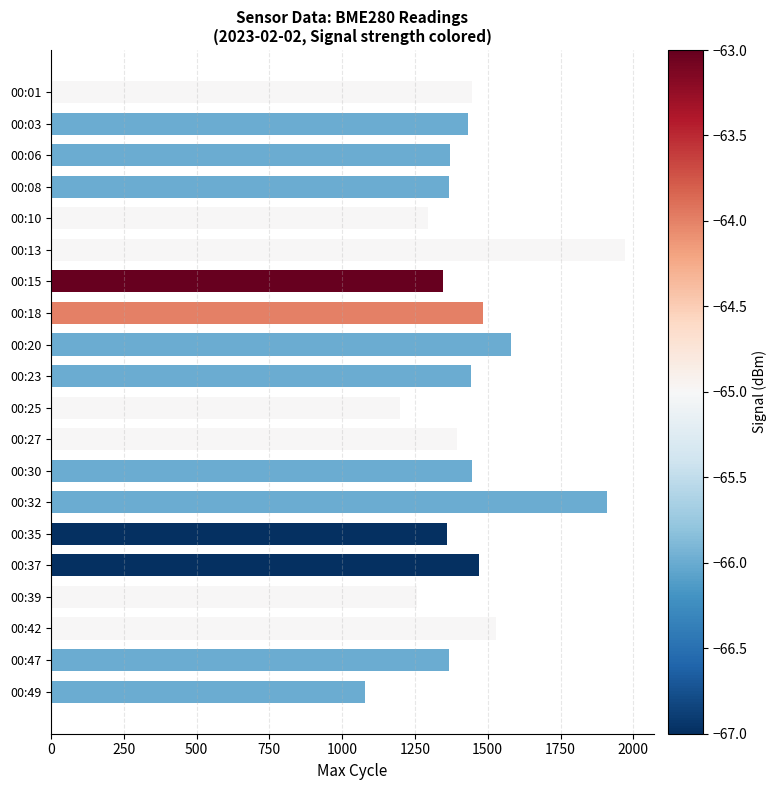

How many values are below 1431?

10